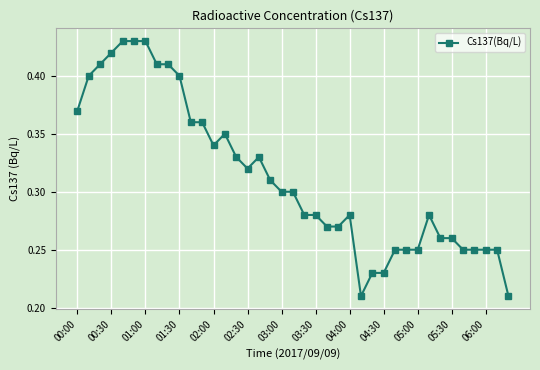

True or false: the data has more than 1 interior local peaks.

True